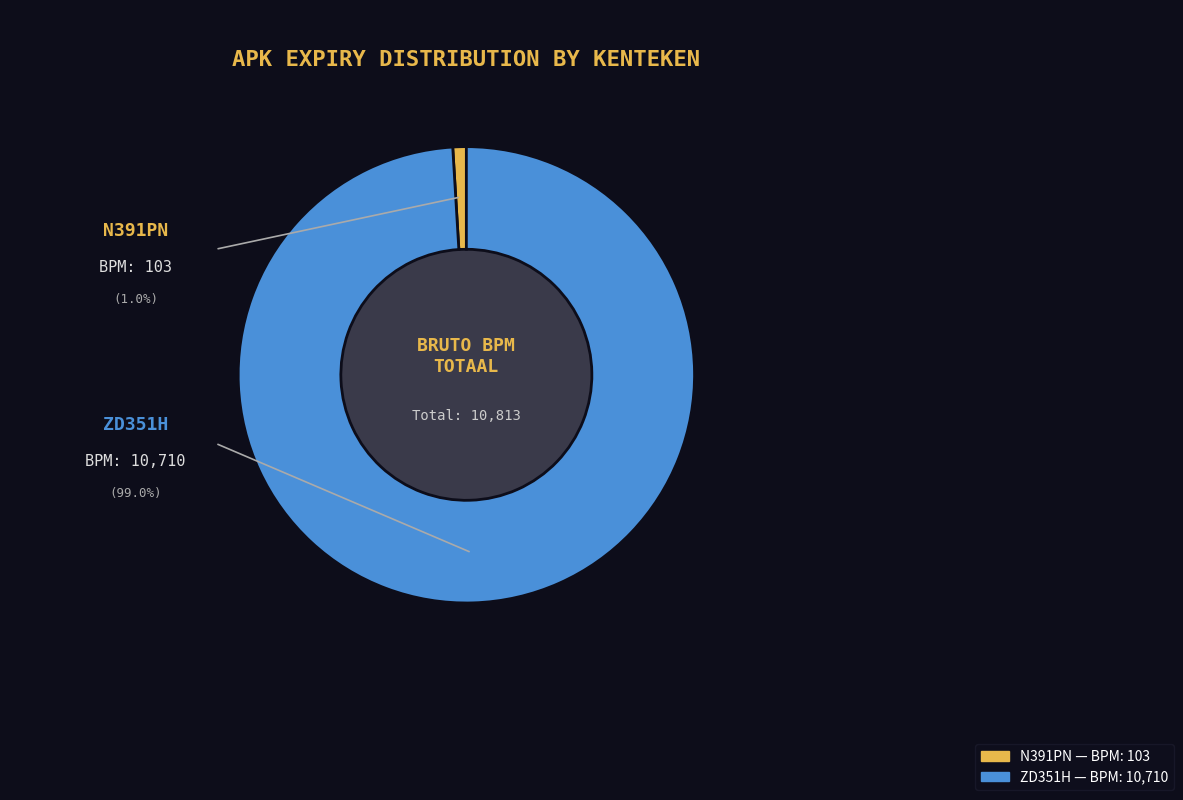

Do N391PN and ZD351H together represent more than half of the pie?

Yes